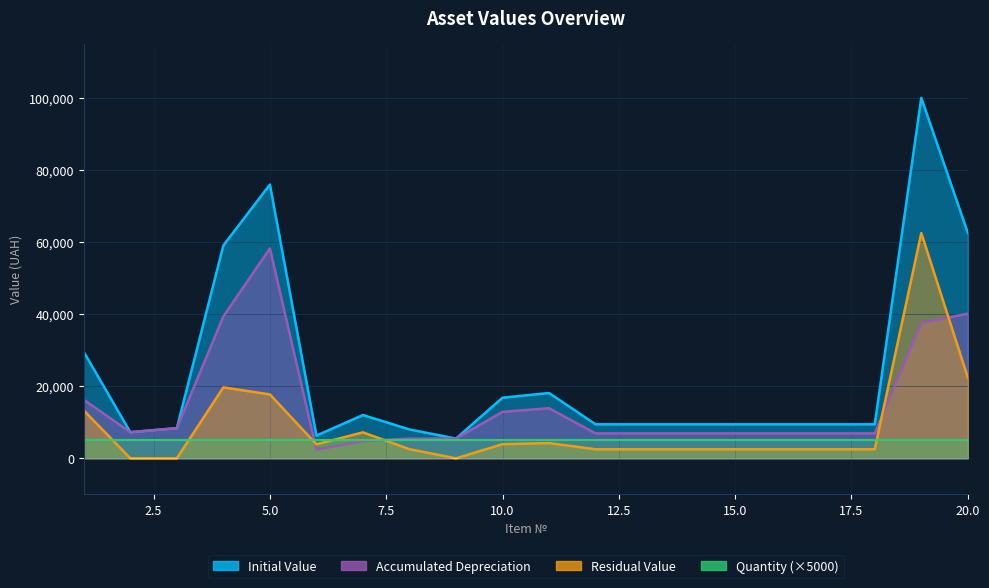

What is the maximum value for Residual Value?

62437.5